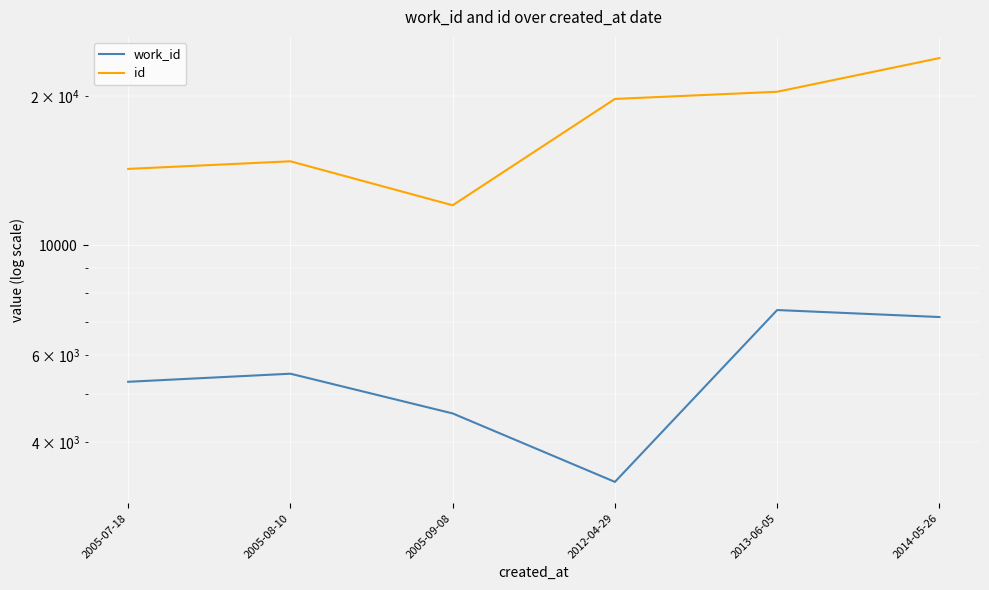

What is the spread (max minus min) of values at 2013-06-05?

13004